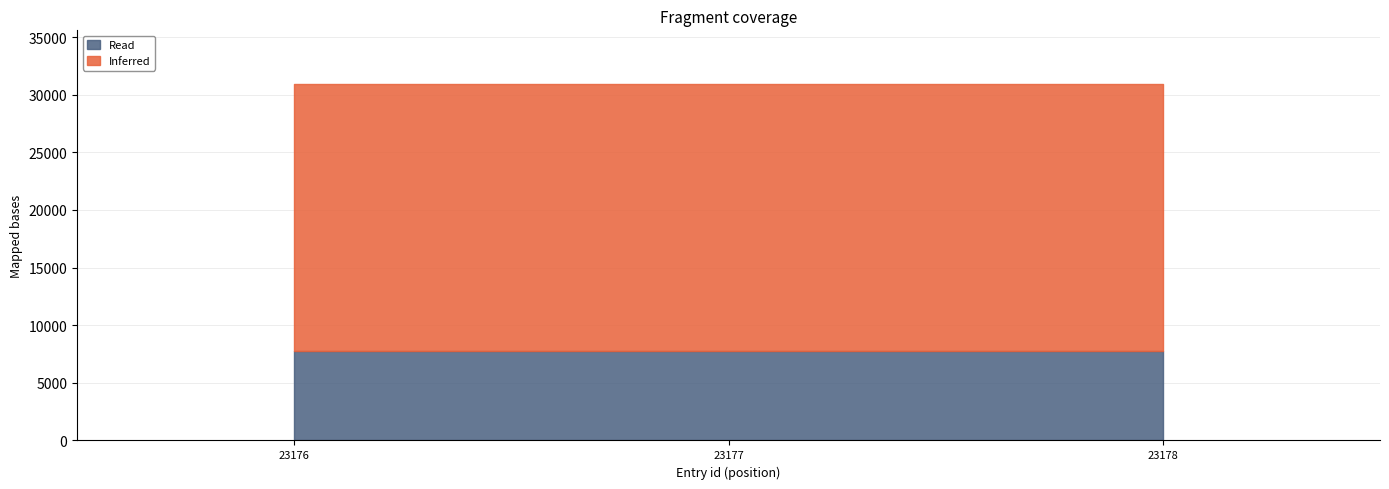

Reading right to left, what are all the values shown in this chart?

Inferred: 23178	23177	23176
Read: 7762	7762	7762